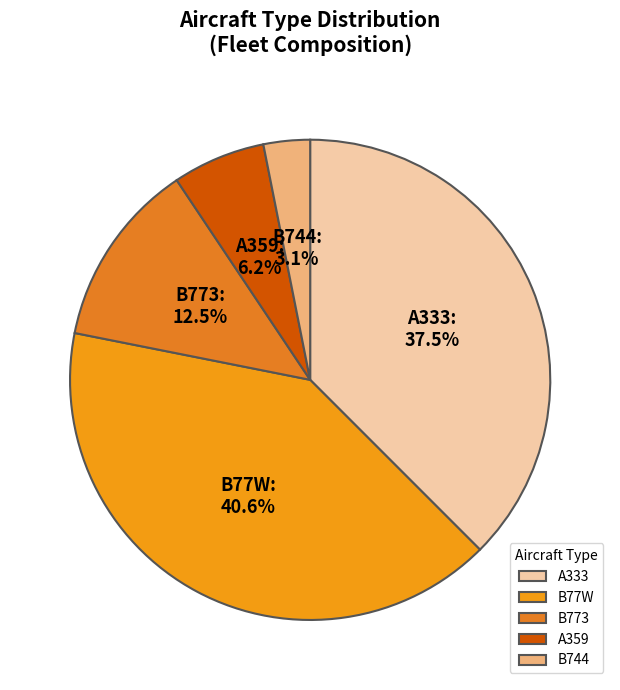

How many segments does this pie chart have?

5